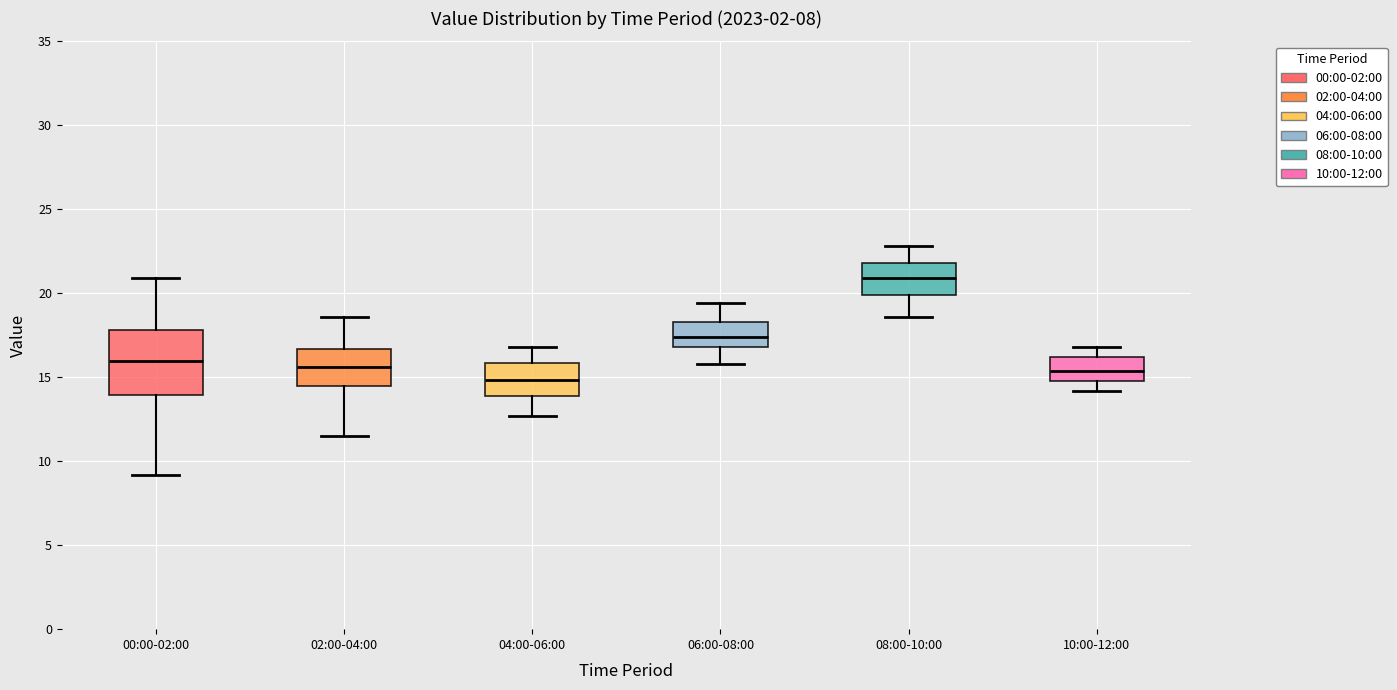

Reading left to right, transcribe this box plot: for each box, give where its median line is, the range the box spans, and where its two whiskers end, as read against the y-axis. The values are not printed on the chart, so give them approximately, as read against the axis.

00:00-02:00: median 16.0, box 14.0 to 18.0, whiskers 9.0 to 21.0
02:00-04:00: median 15.5, box 14.5 to 16.5, whiskers 11.5 to 18.5
04:00-06:00: median 15.0, box 14.0 to 16.0, whiskers 12.5 to 17.0
06:00-08:00: median 17.5, box 17.0 to 18.5, whiskers 16.0 to 19.5
08:00-10:00: median 21.0, box 20.0 to 22.0, whiskers 18.5 to 23.0
10:00-12:00: median 15.5, box 15.0 to 16.0, whiskers 14.0 to 17.0